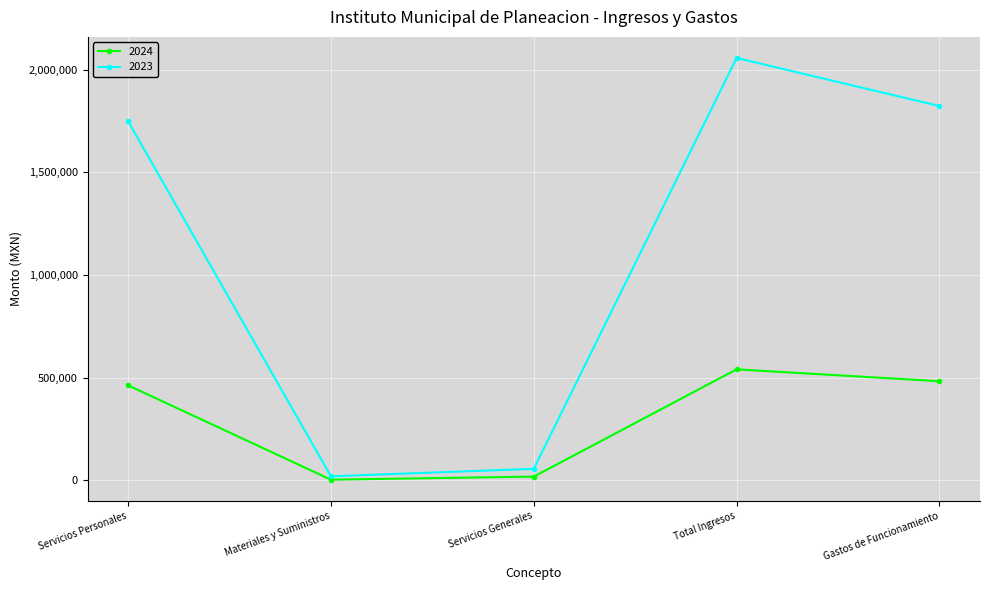

What is the label of the 2nd point from the left?

Materiales y Suministros